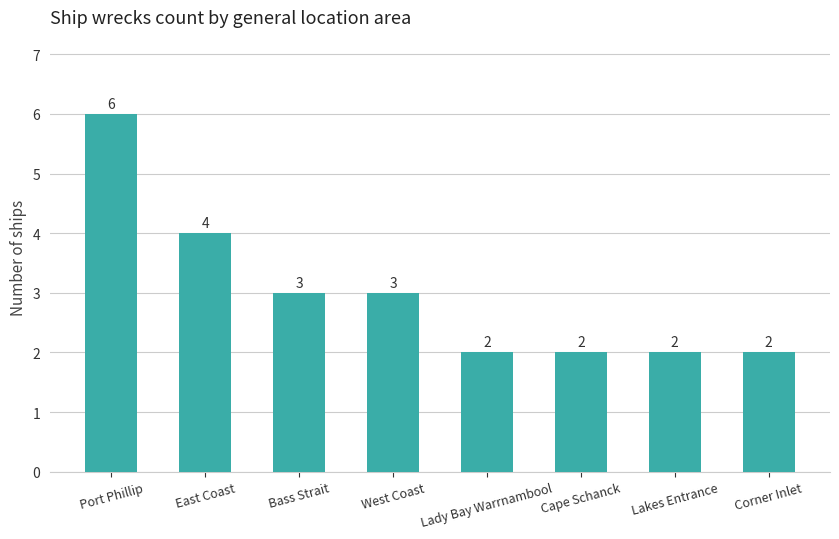

Reading left to right, transcribe all the data shown in this chart.

Port Phillip=6	East Coast=4	Bass Strait=3	West Coast=3	Lady Bay Warrnambool=2	Cape Schanck=2	Lakes Entrance=2	Corner Inlet=2